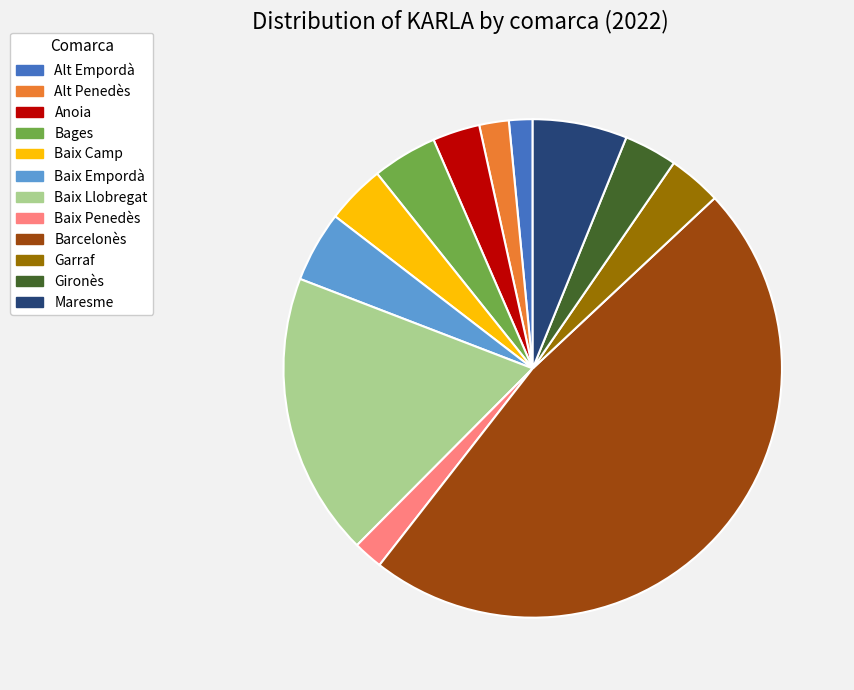

Combined, do Anoia and Gironès account for over 50%?

No